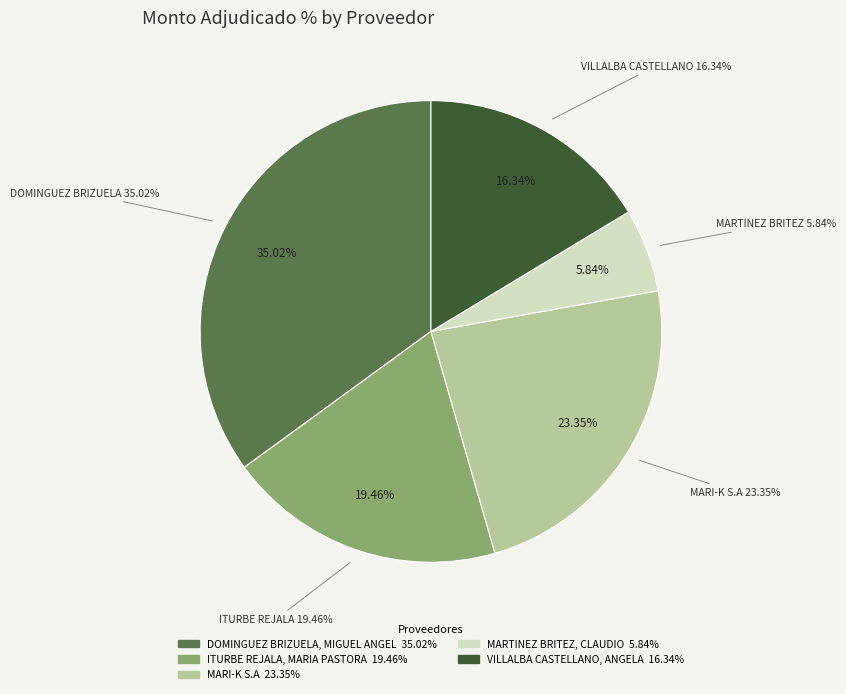

How many segments does this pie chart have?

5